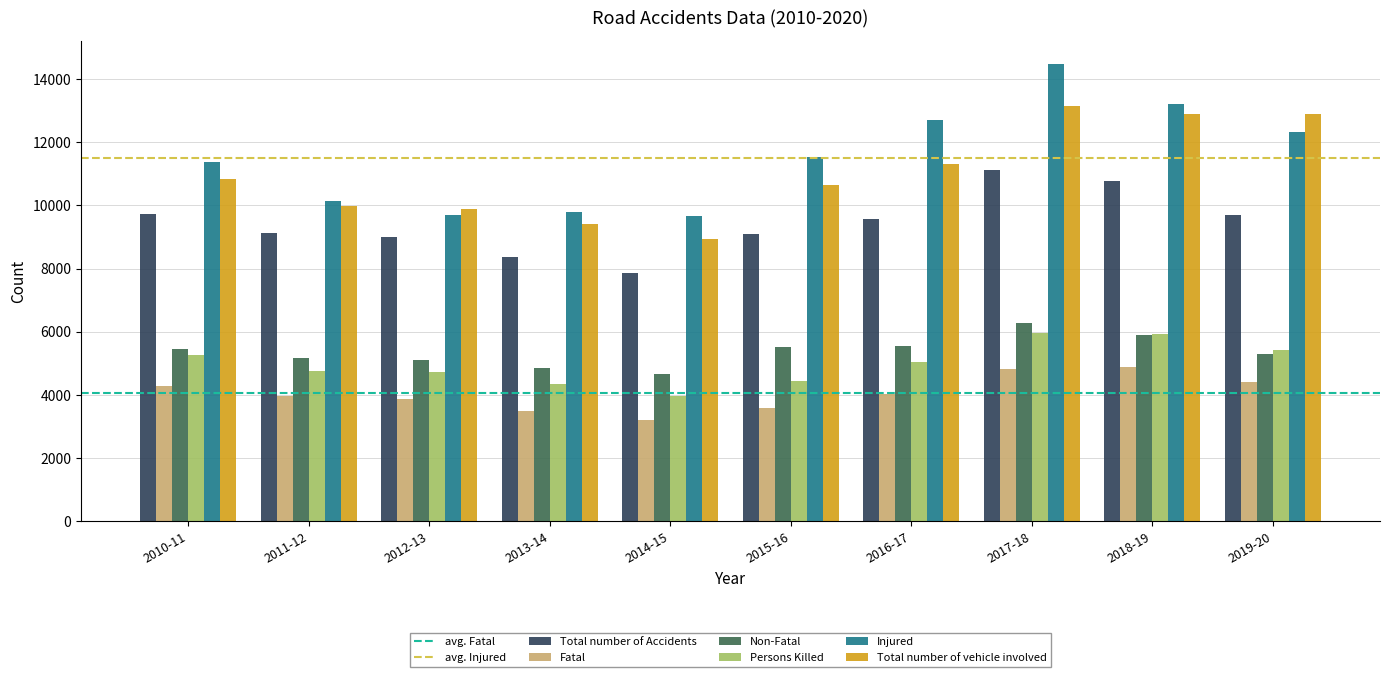

Is the value of Fatal at 2011-12 greater than the value of Persons Killed at 2019-20?

No